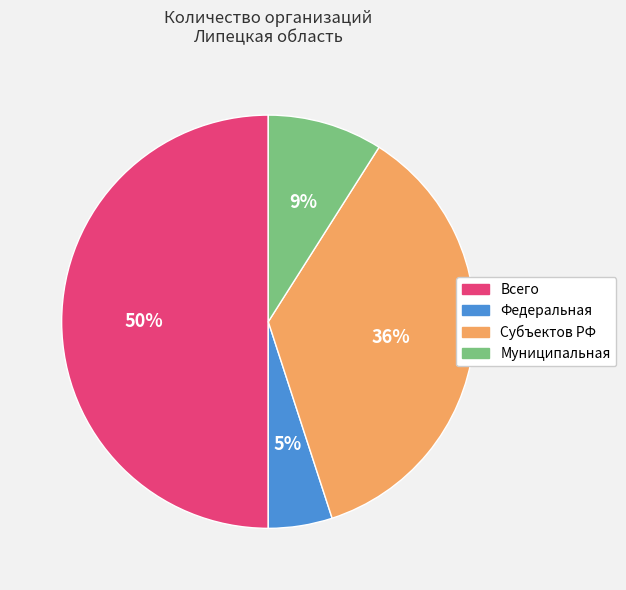

True or false: Муниципальная accounts for 9% of the total.

True